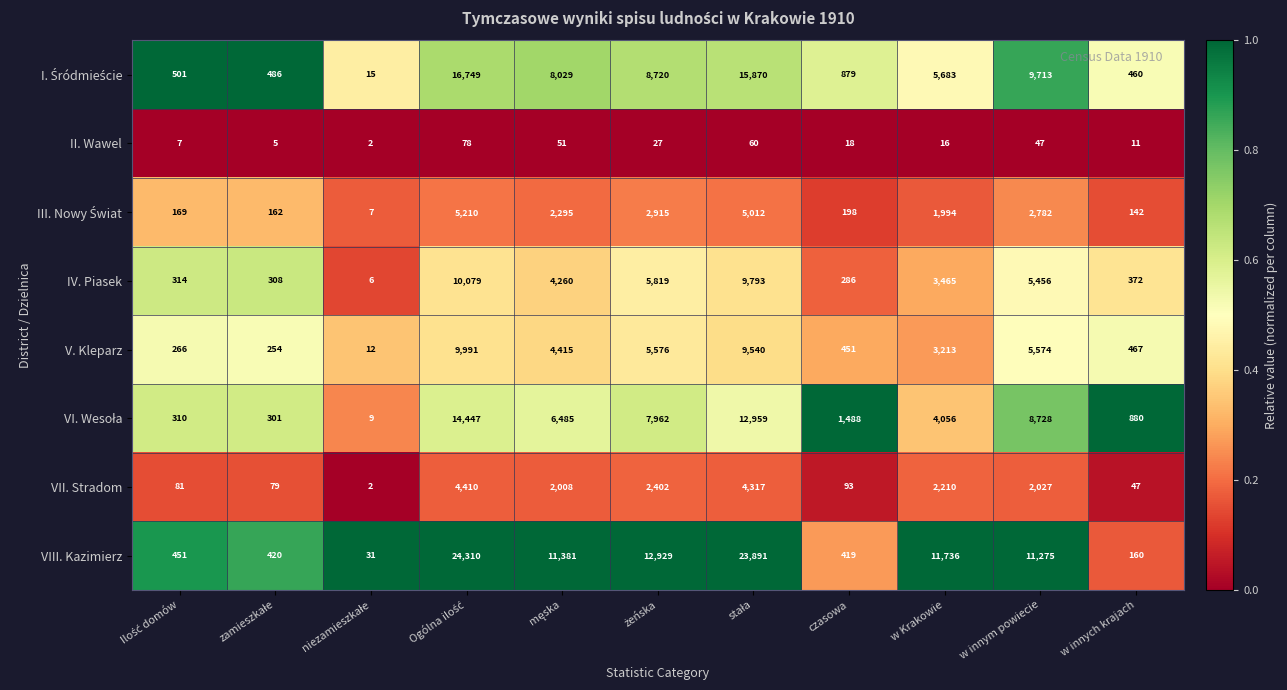

What is the total value across all series at w innym powiecie?

45602